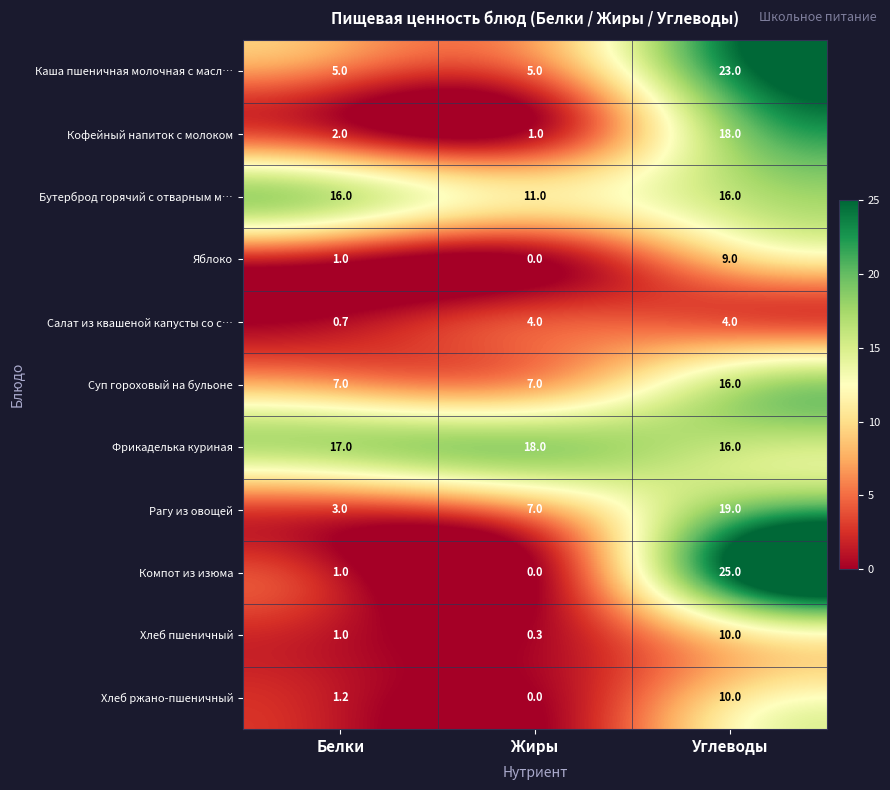

Between Белки and Углеводы, which series saw the biggest shift?

Компот из изюма